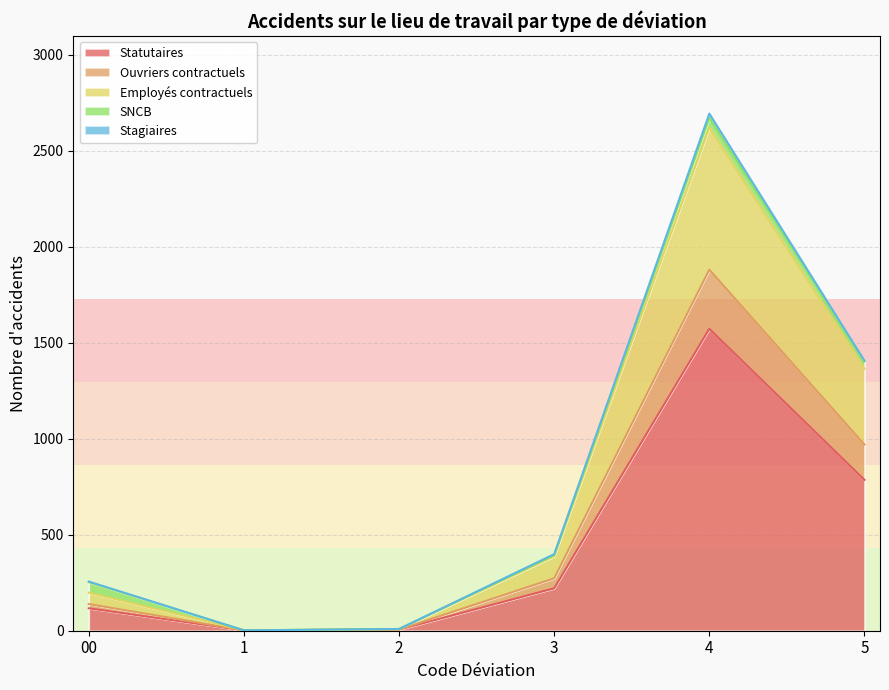

What is the maximum value for Statutaires?

1573